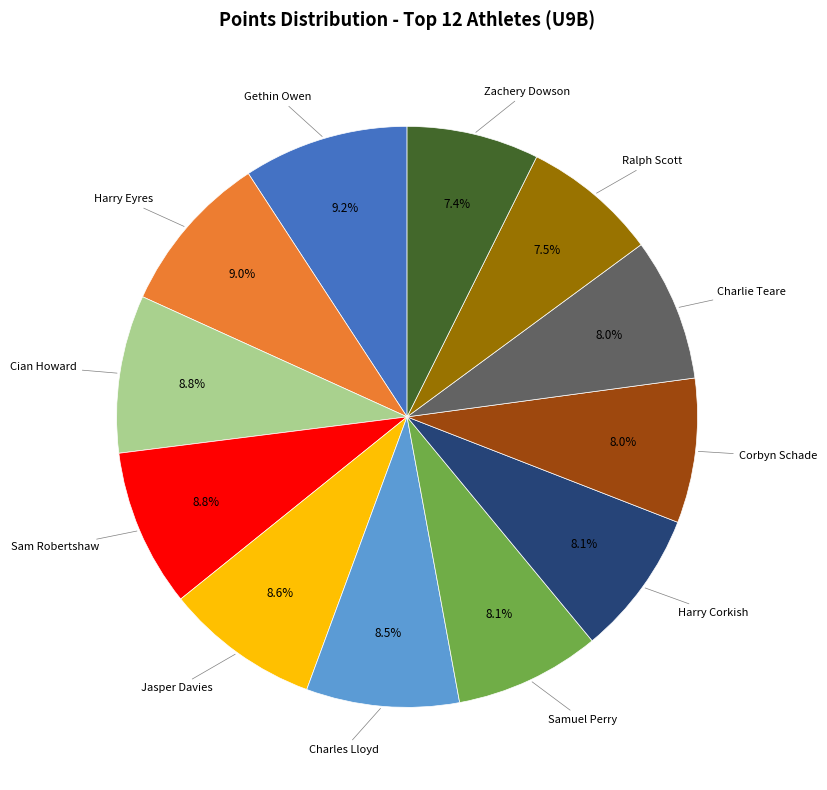

Does any single category account for the majority?

No